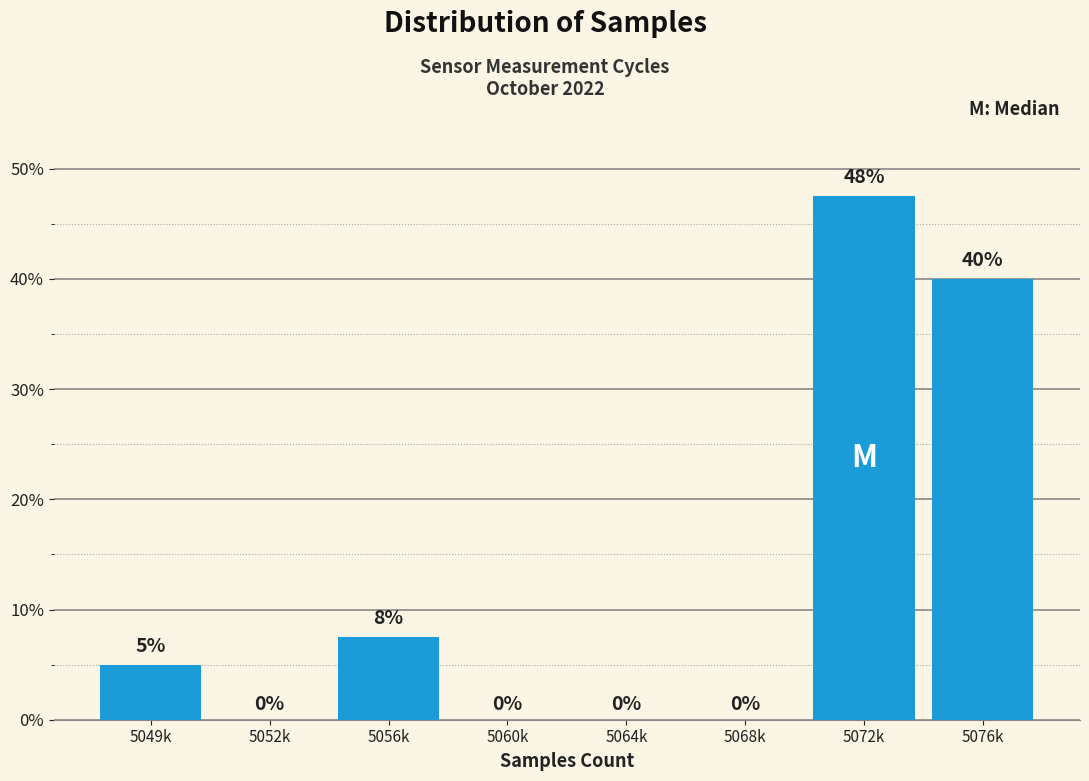

Between 5060k and 5056k, which is larger?

5056k